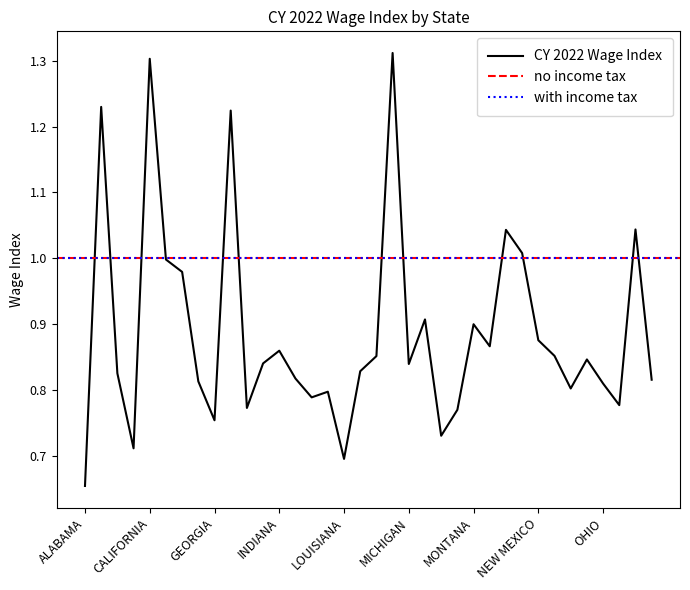

At which category does the chart reach its peak across all series?

MASSACHUSETTS